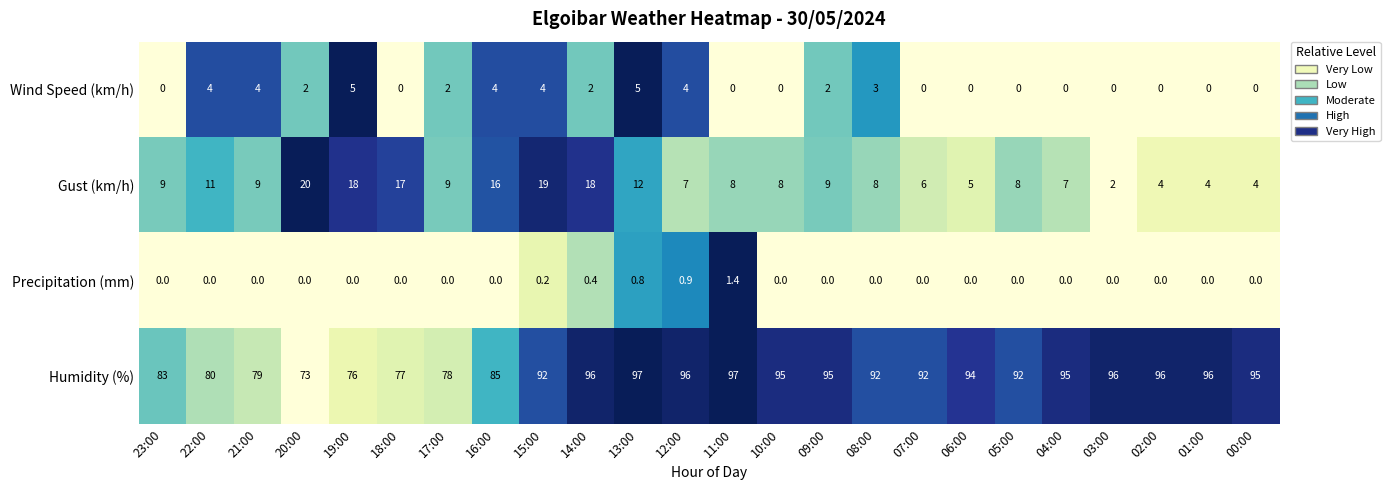

What is the average value of the Gust (km/h) series?

9.9